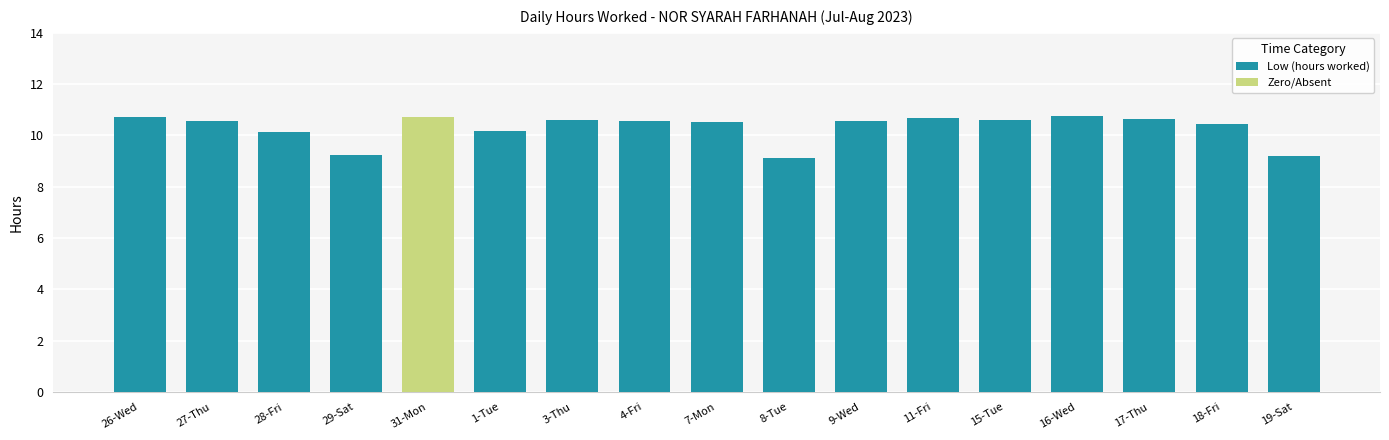

True or false: Low (hours worked) has a value of 10.1 at 28-Fri.

True